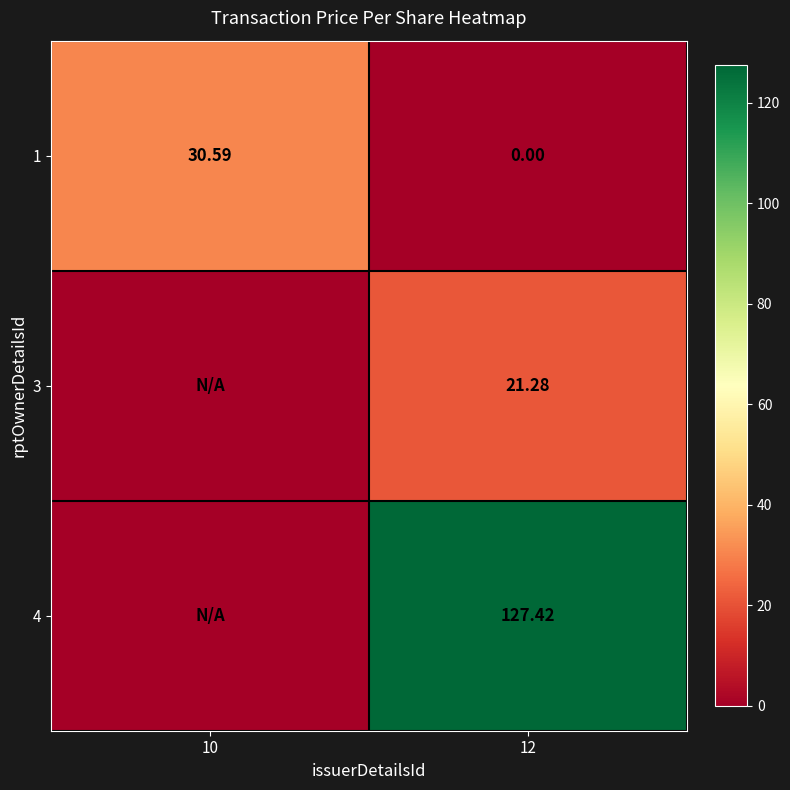

At which label is 3 closest to 10?

10